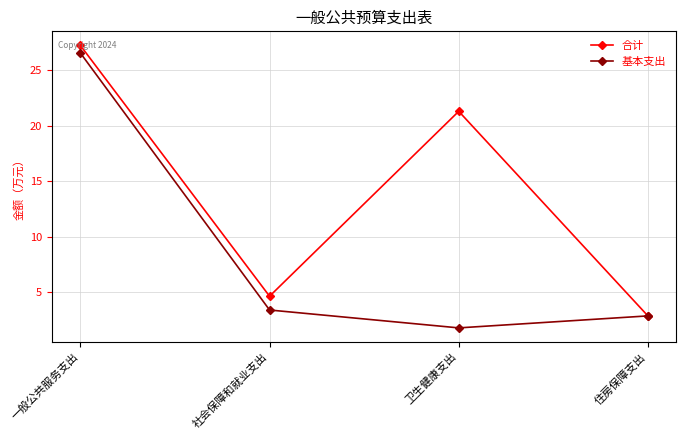

Where is the first local minimum for 合计?

社会保障和就业支出